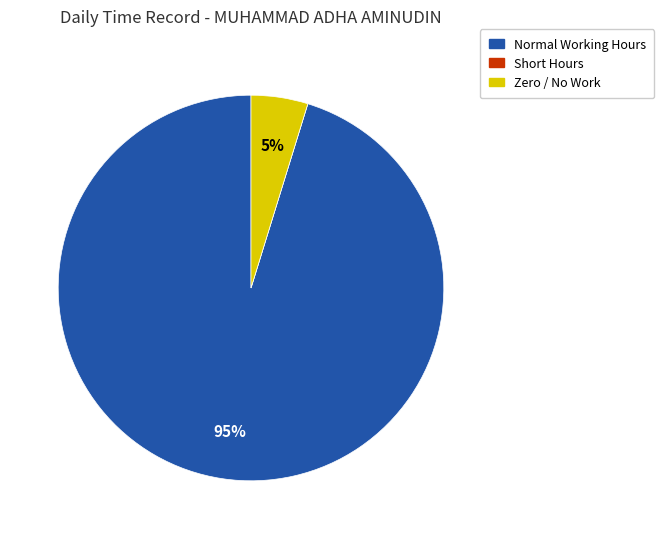

To the nearest percent, what is the difference between the largest and smallest slice percentages?

95%